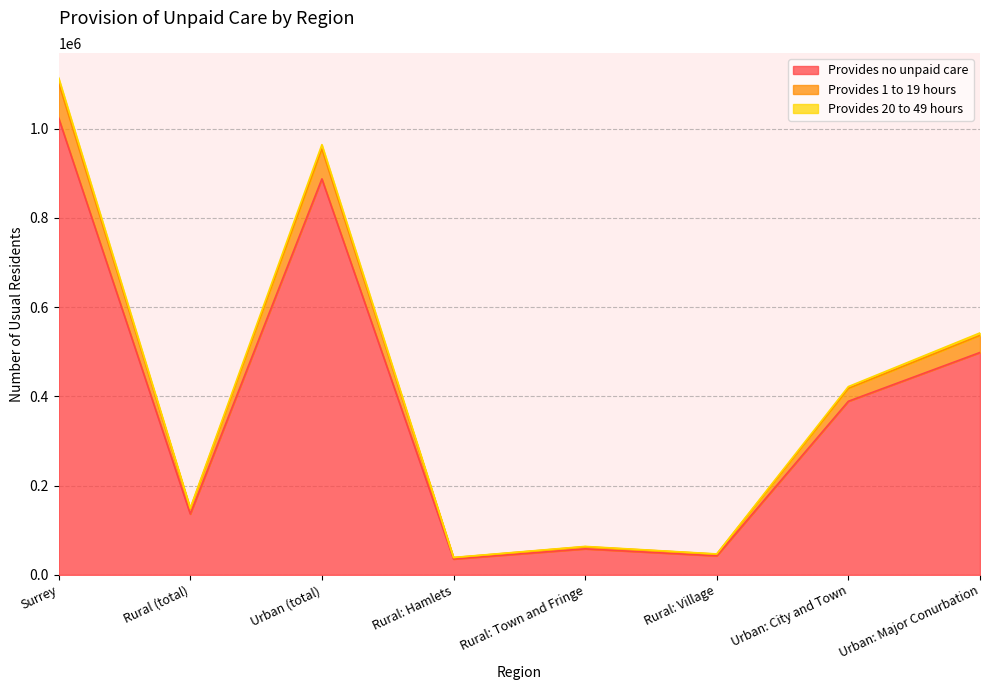

What is the minimum value for Provides no unpaid care?

35489